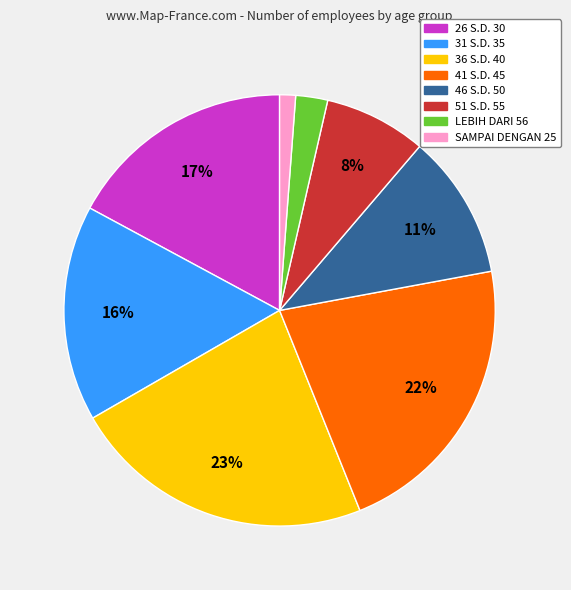

How many slices are in this pie chart?

8